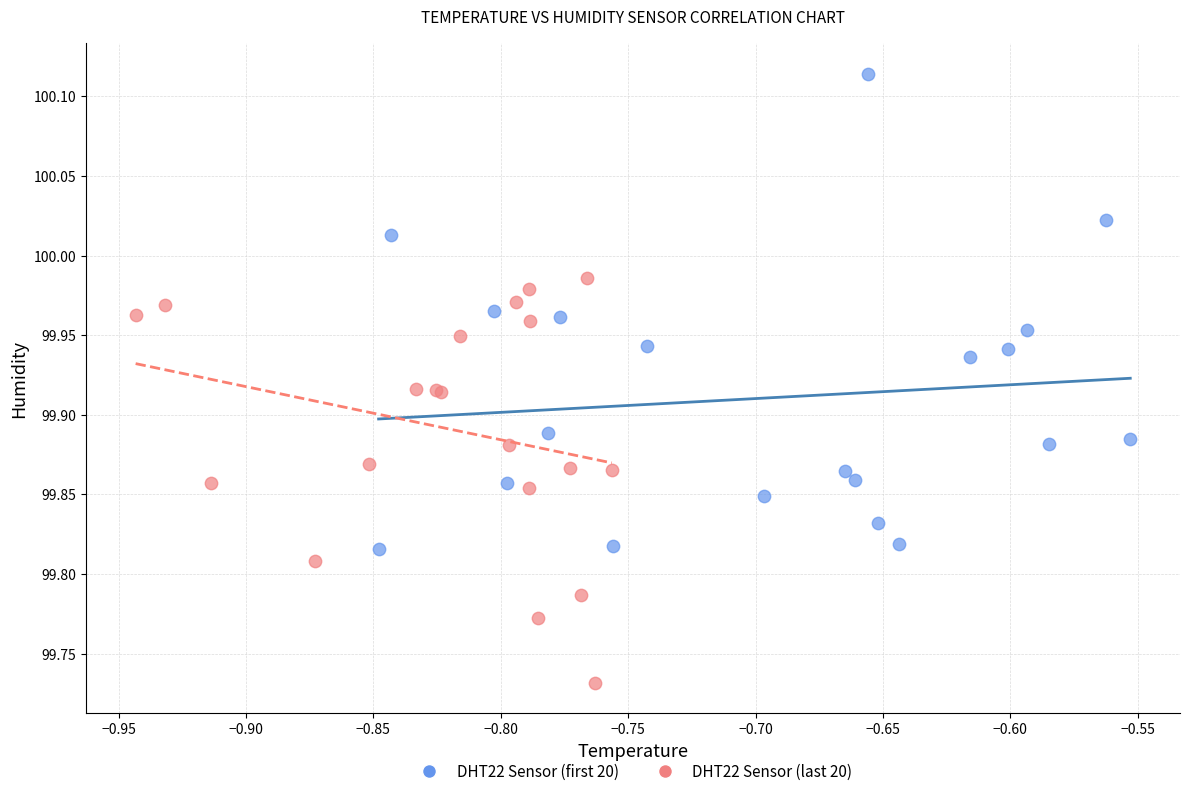

Which series reaches the maximum Y coordinate?

DHT22 Sensor (first 20)